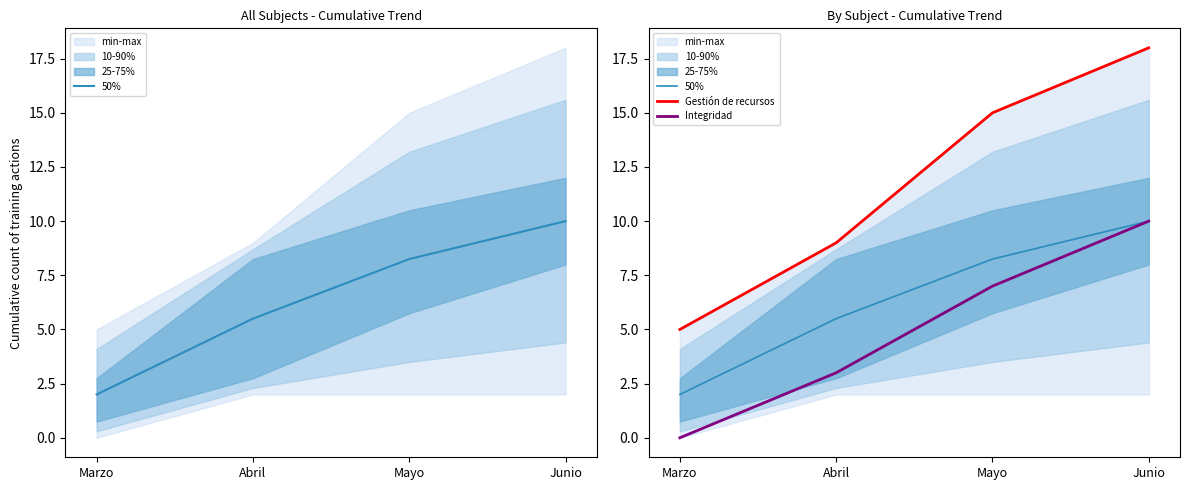

Does the chart have visible grid lines?

No